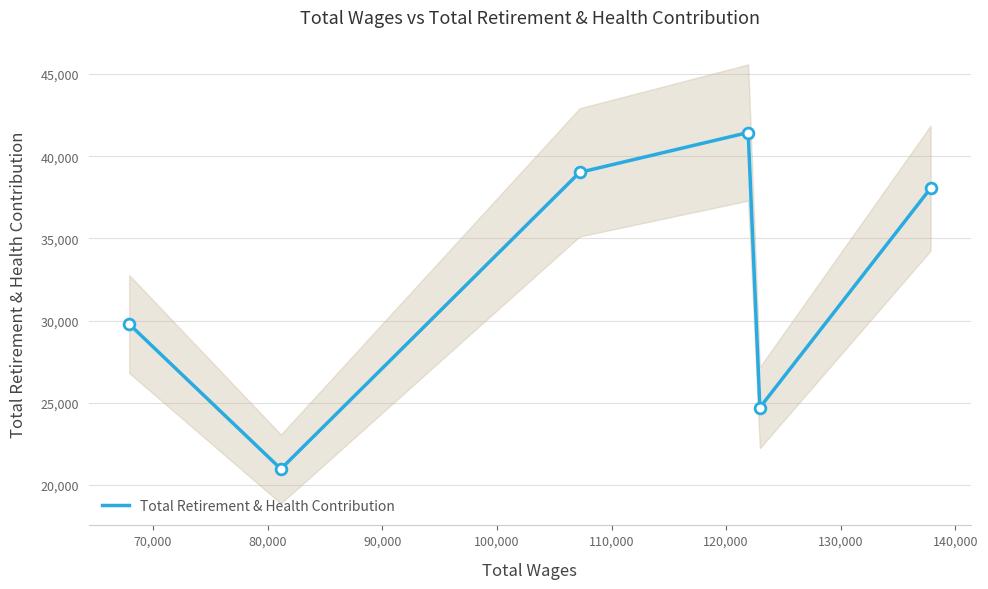

What is the maximum value for Total Retirement & Health Contribution?

41445